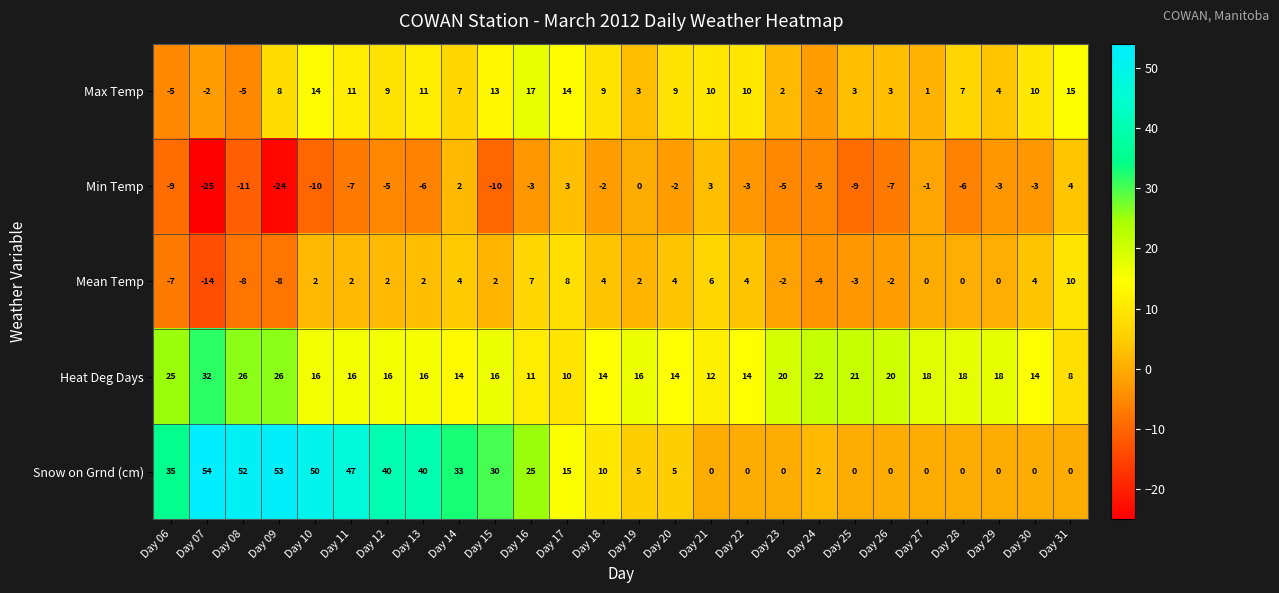

What is the minimum value for Max Temp?

-5